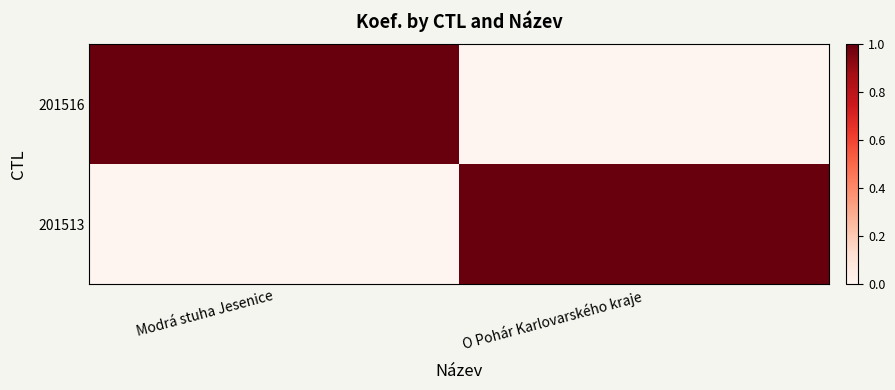

Which series changed the most between Modrá stuha Jesenice and O Pohár Karlovarského kraje?

201516